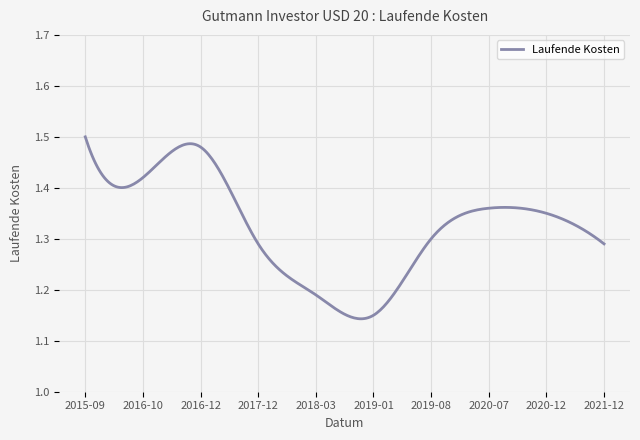

What is the difference between the maximum and minimum values?

0.4